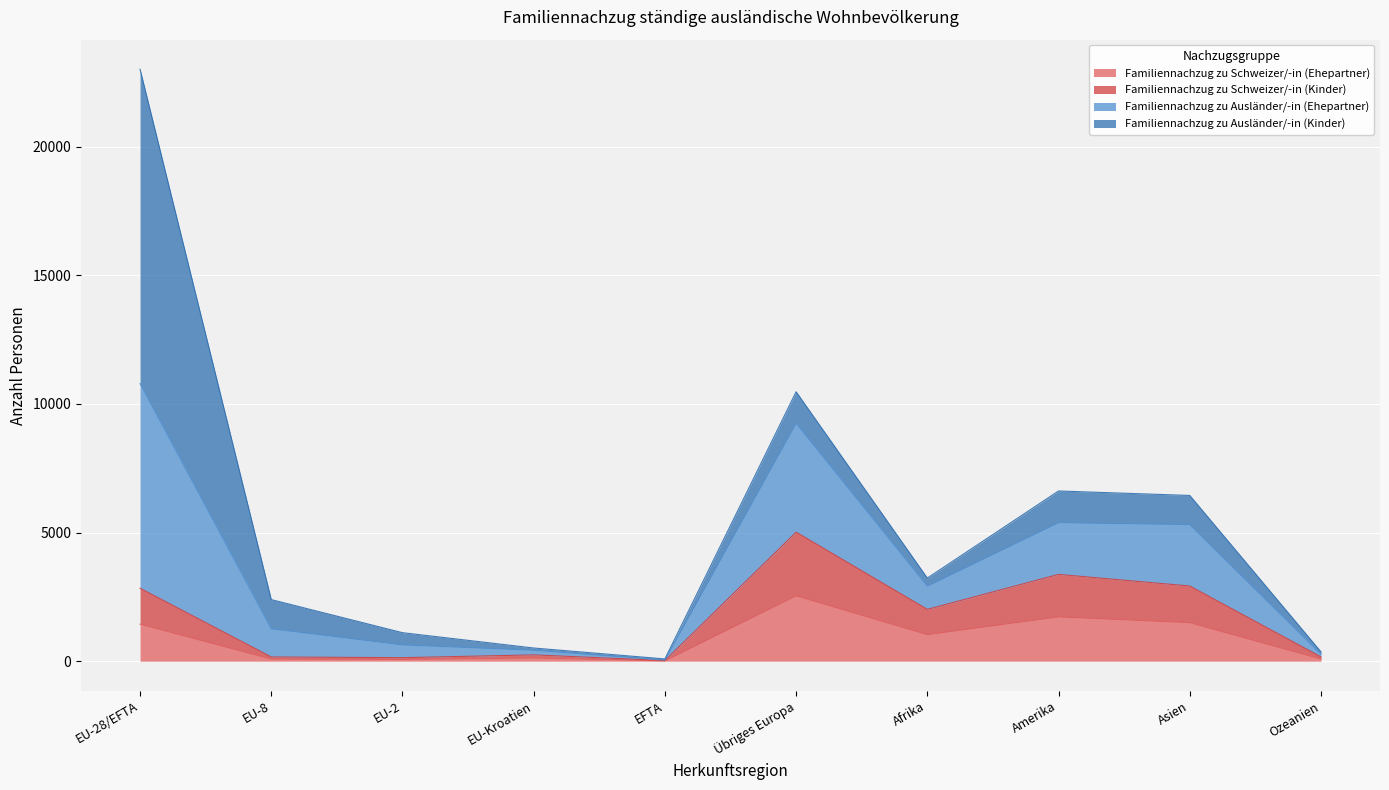

How many interior local peaks does the Familiennachzug zu Schweizer/-in (Ehepartner) series have?

3